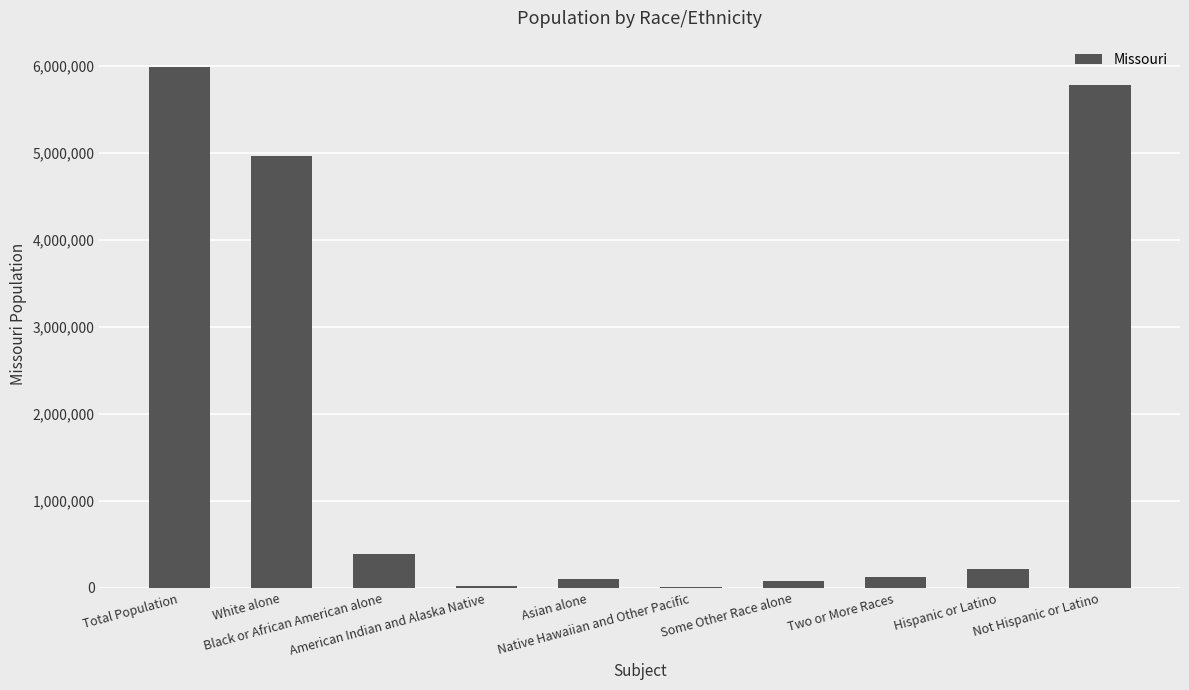

What is the maximum value shown in the chart?

5988927